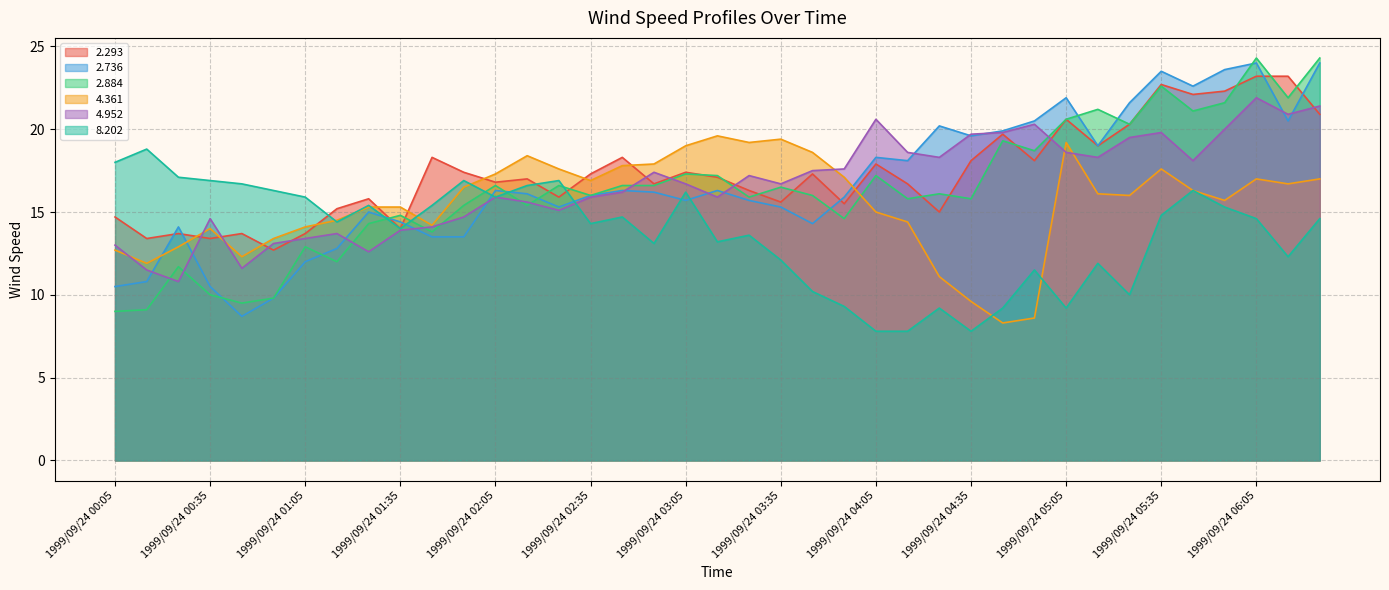

List the series in order of their peak value, lowest first.

8.202, 4.361, 4.952, 2.293, 2.736, 2.884